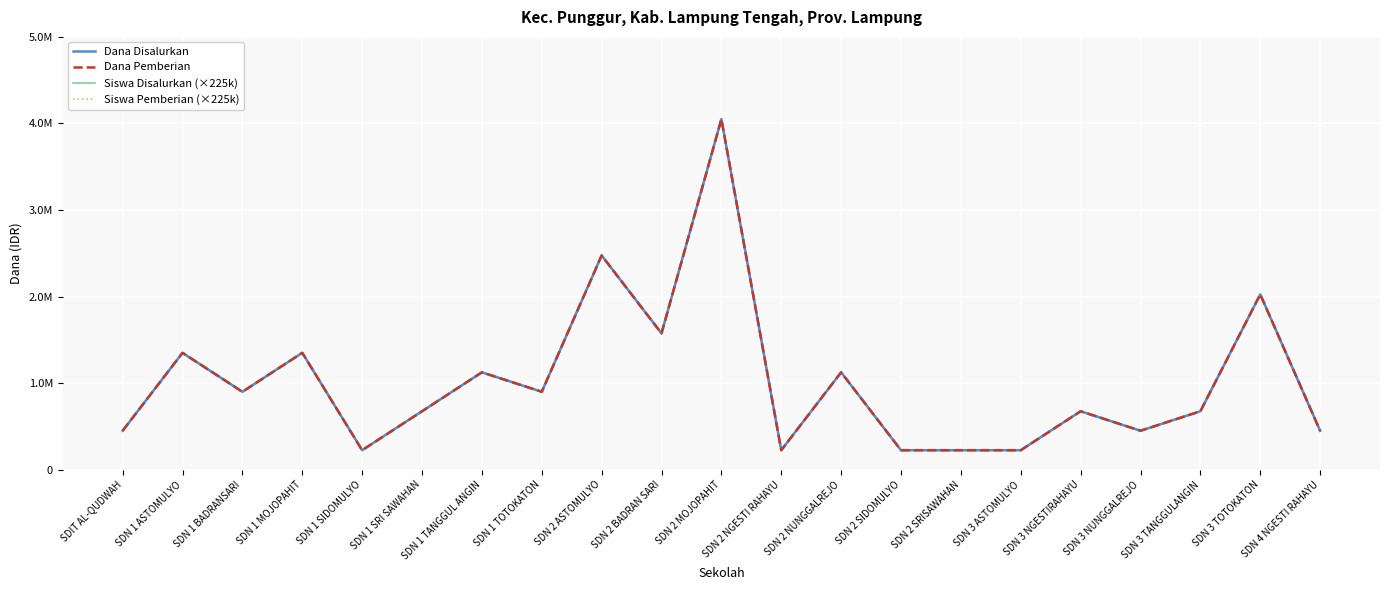

What is the value of the Siswa Disalurkan (×225k) point at the 9th from the left?

2475000